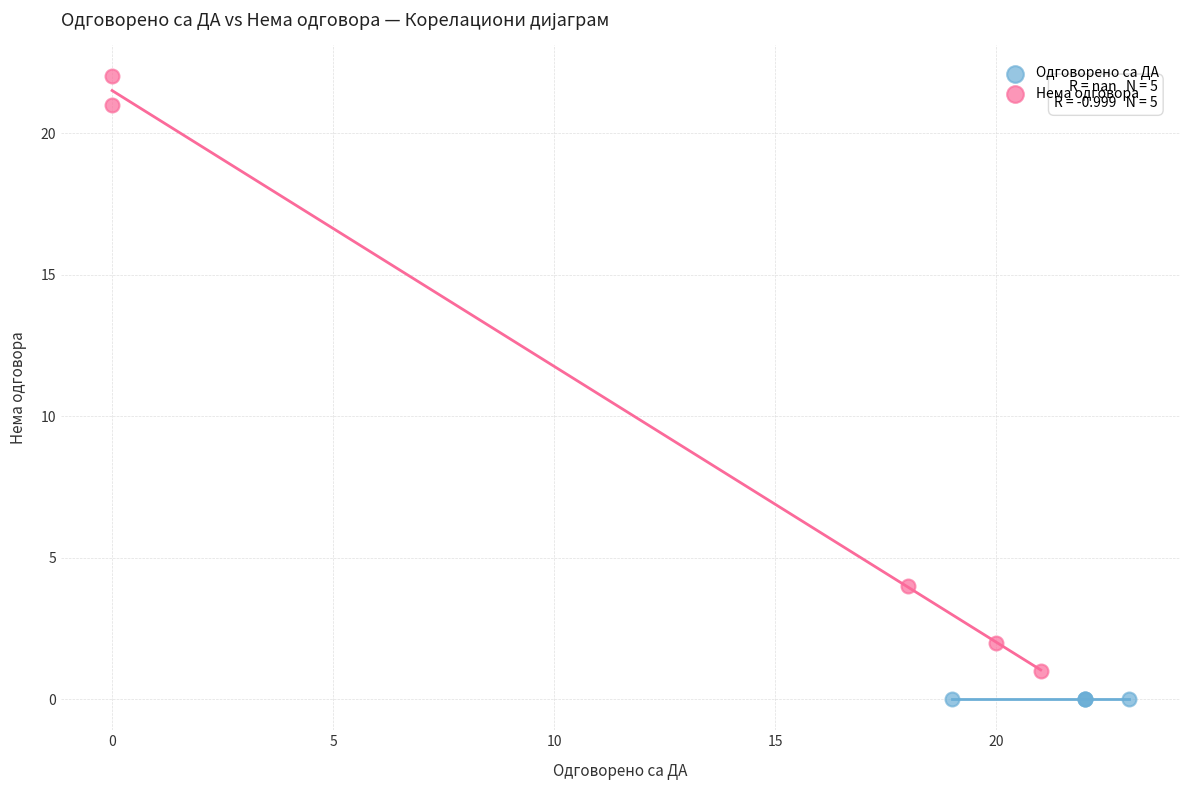

What are all the series names shown in the legend?

Одговорено са ДА, Нема одговора